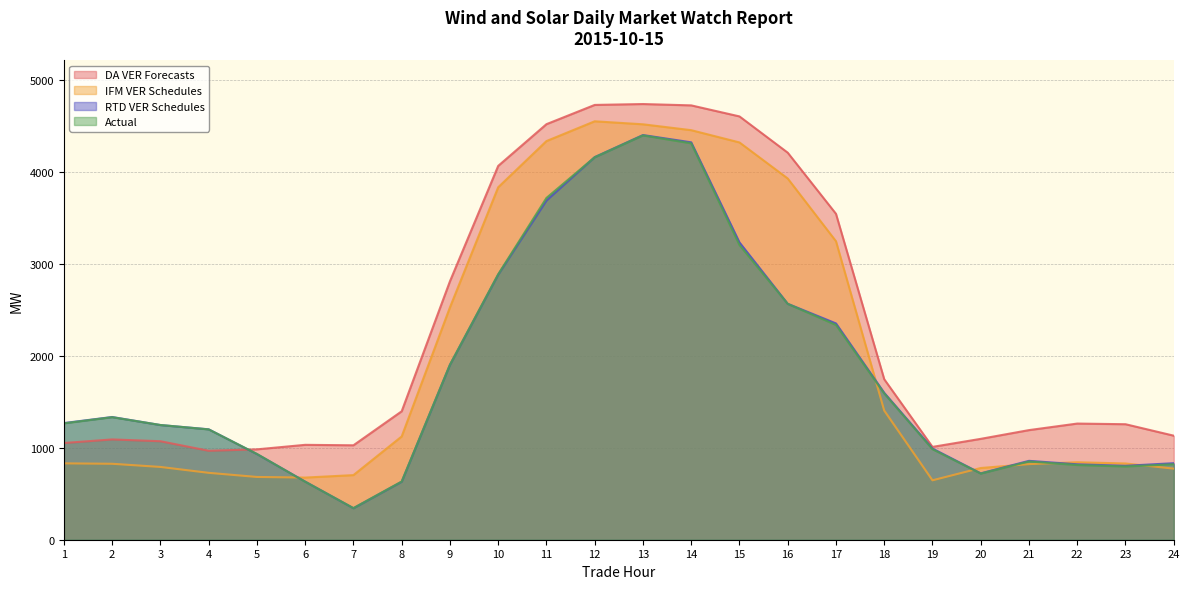

What is the approximate value of IFM VER Schedules at 1?

830.2